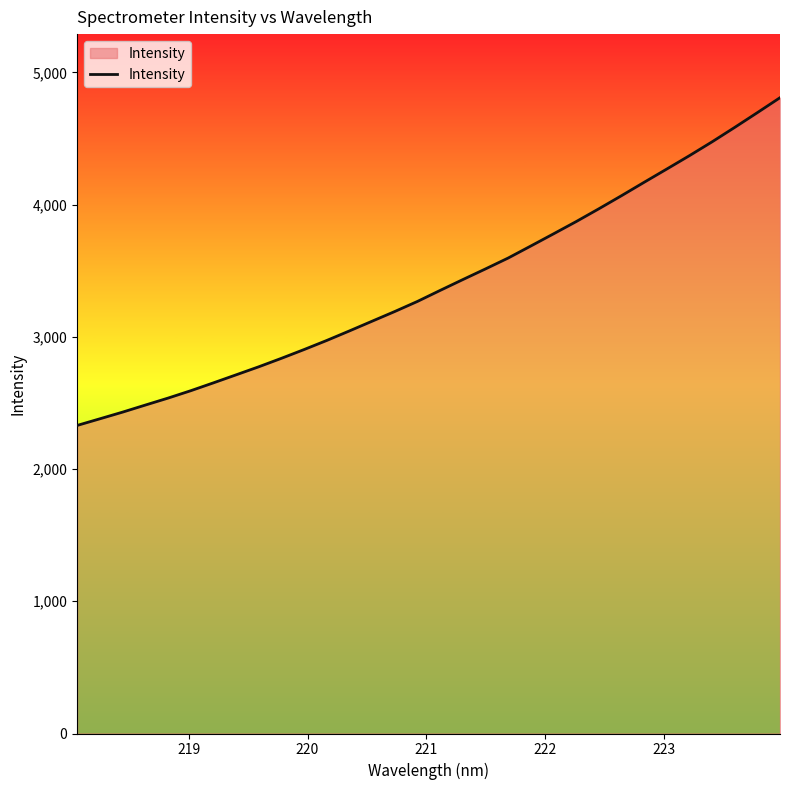

What is the maximum value shown in the chart?

4808.6